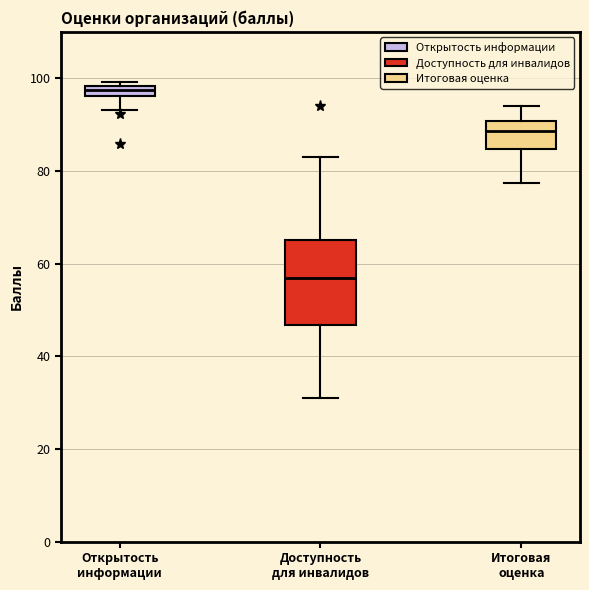

Comparing the boxes themselves (not the whiskers), which one is the tallest?

Доступность для инвалидов